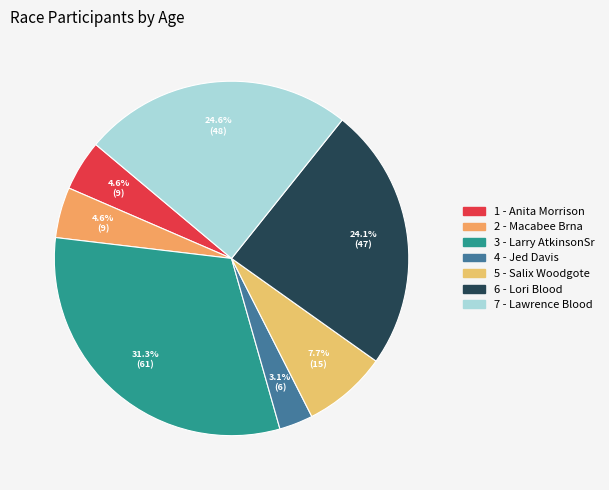

To the nearest percent, what percentage of the pie is 1 - Anita Morrison?

5%